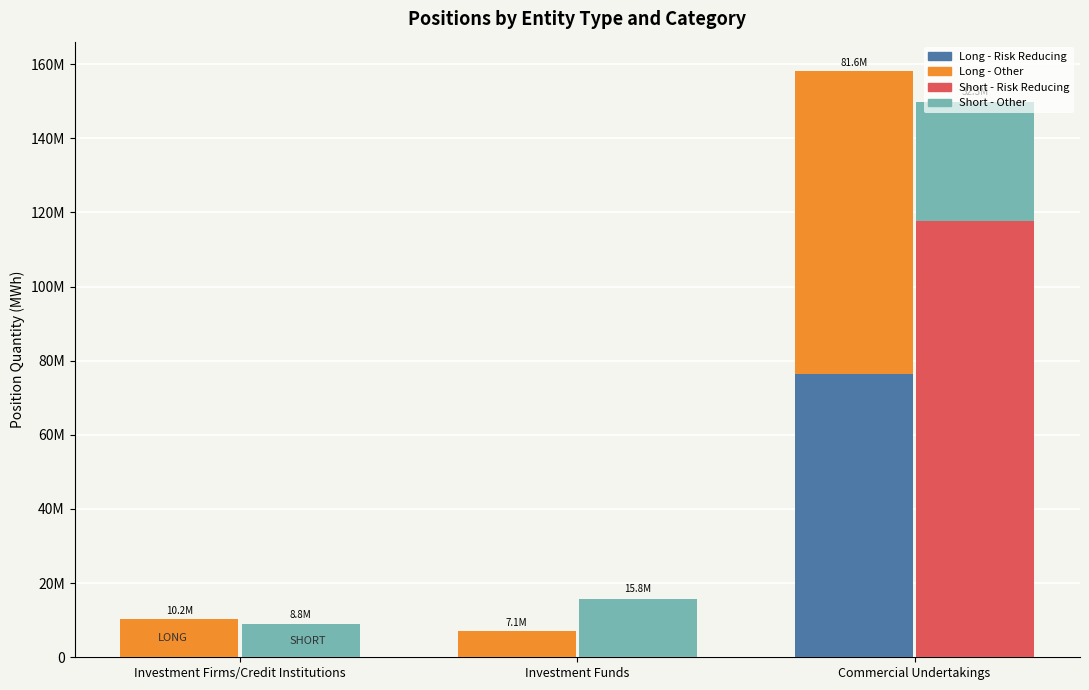

The Short - Other series shows 5924848.0 at Investment Firms/Credit Institutions. True or false?

False